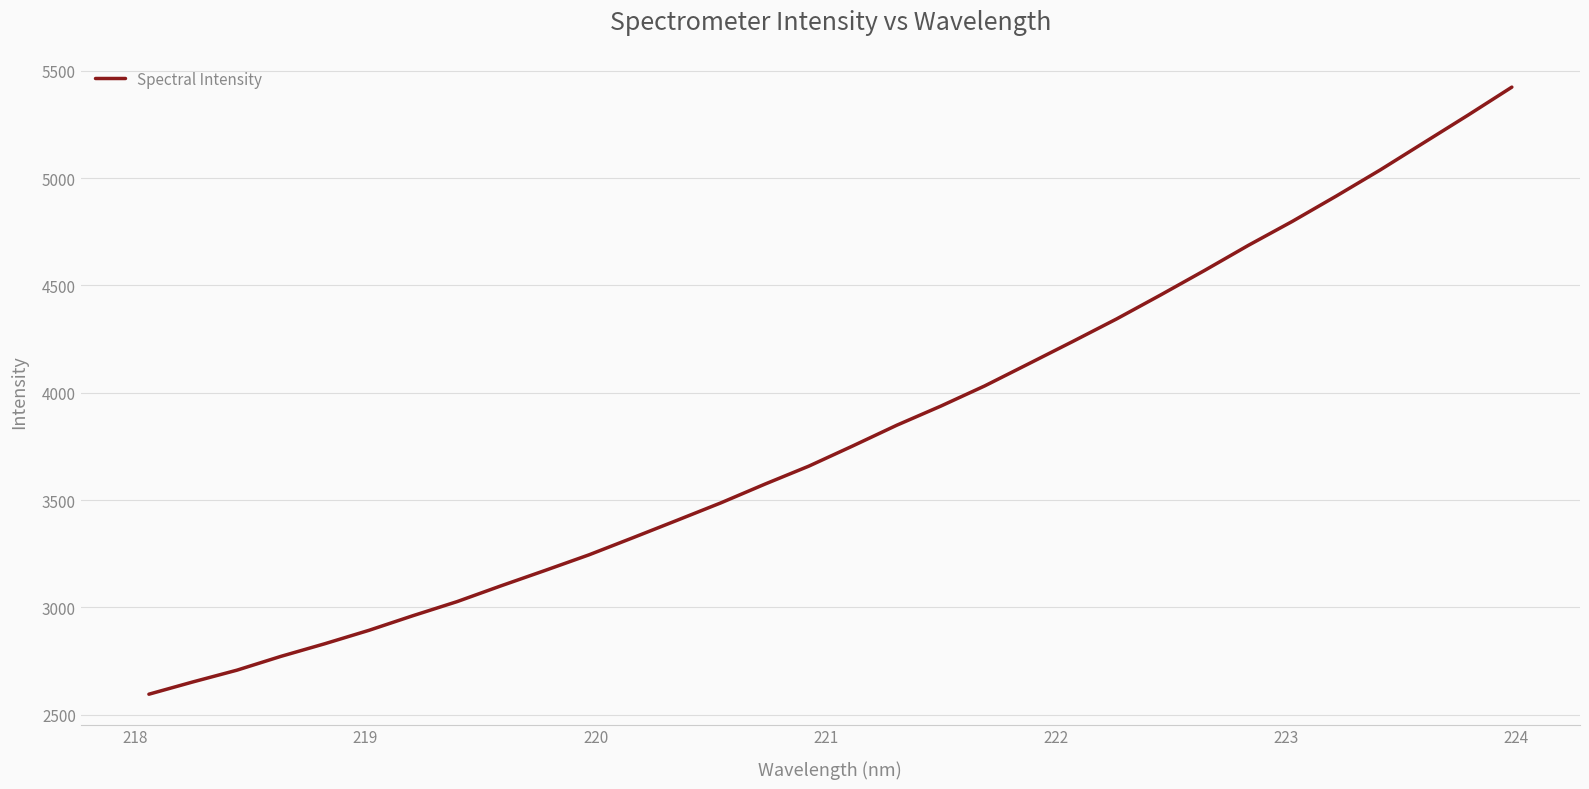

Count the number of values greater than 3752.

16